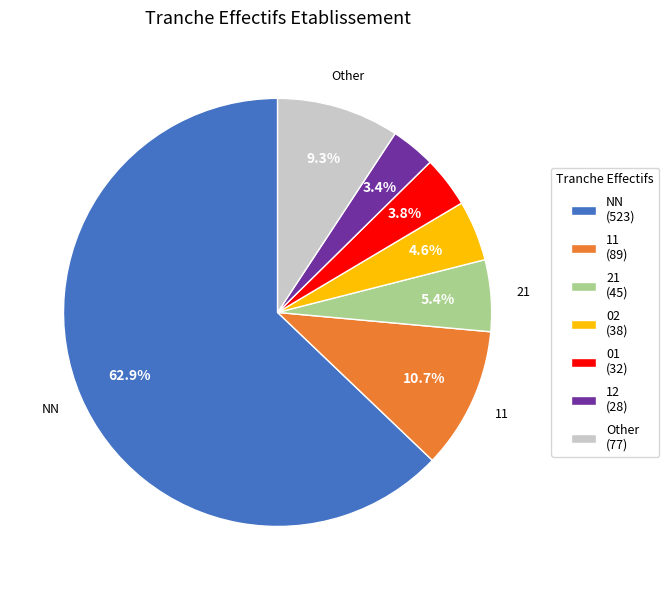

Is there a majority slice in this chart?

Yes